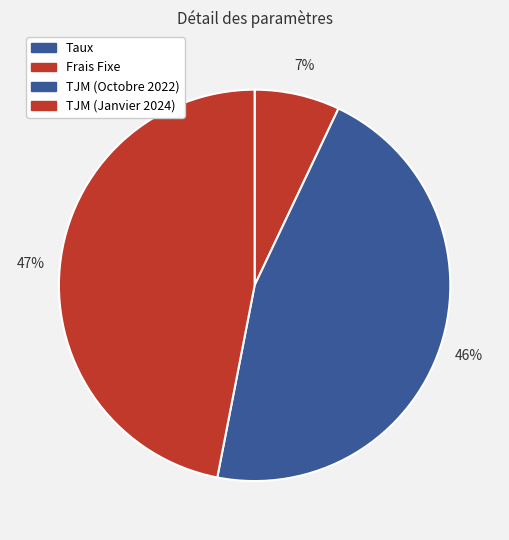

To the nearest percent, what is the average slice percentage?

25%